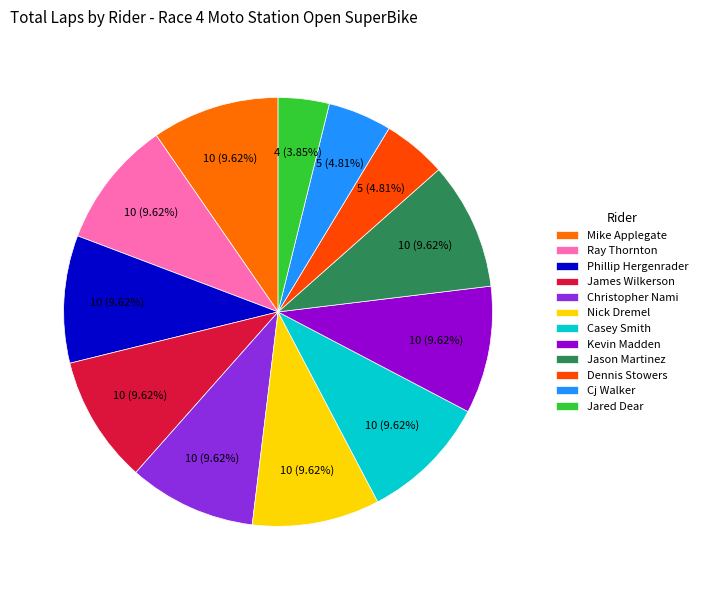

How many slices are in this pie chart?

12